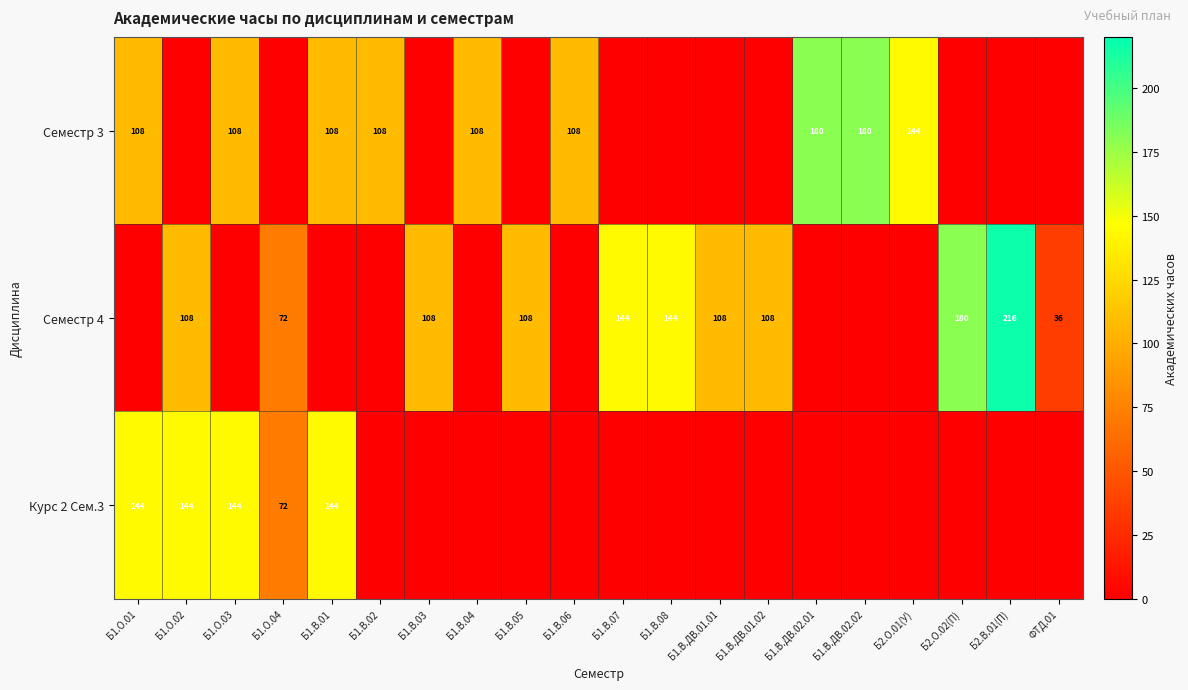

Which label corresponds to the smallest value in the chart?

Б1.О.02